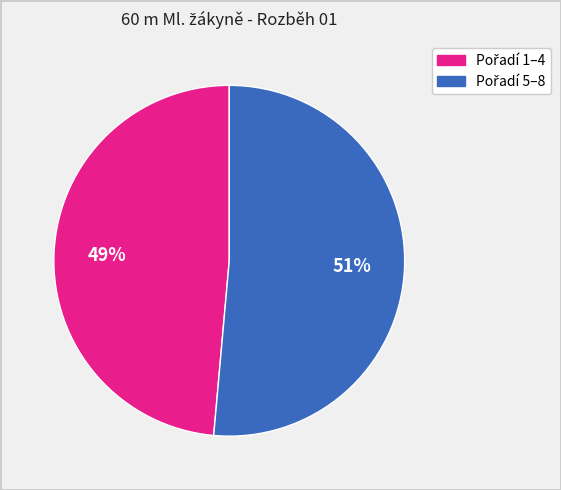

To the nearest percent, what is the average slice percentage?

50%